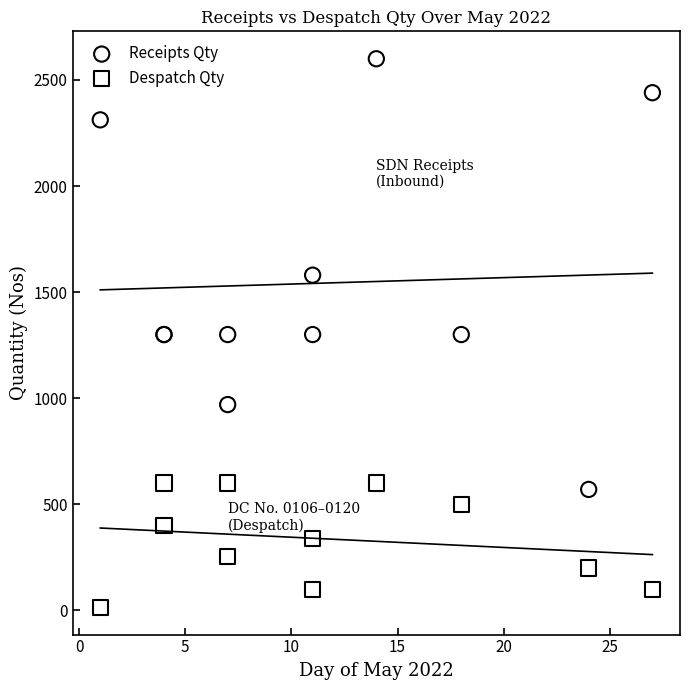

Which series reaches the minimum Y coordinate?

Despatch Qty